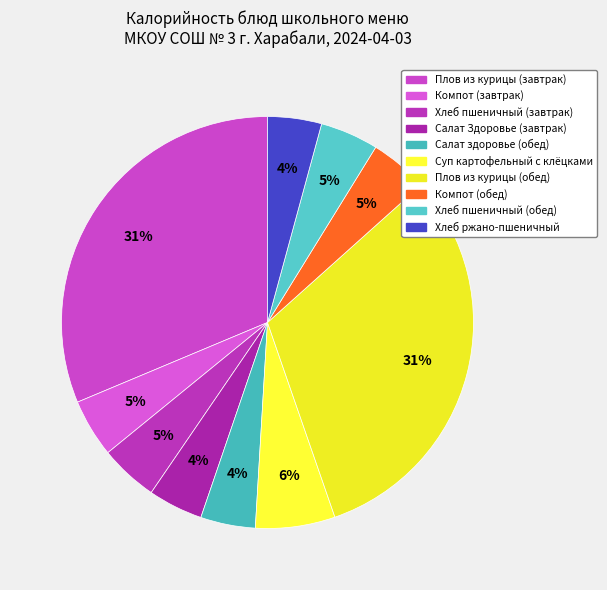

Is Плов из курицы (обед) the majority of the pie?

No